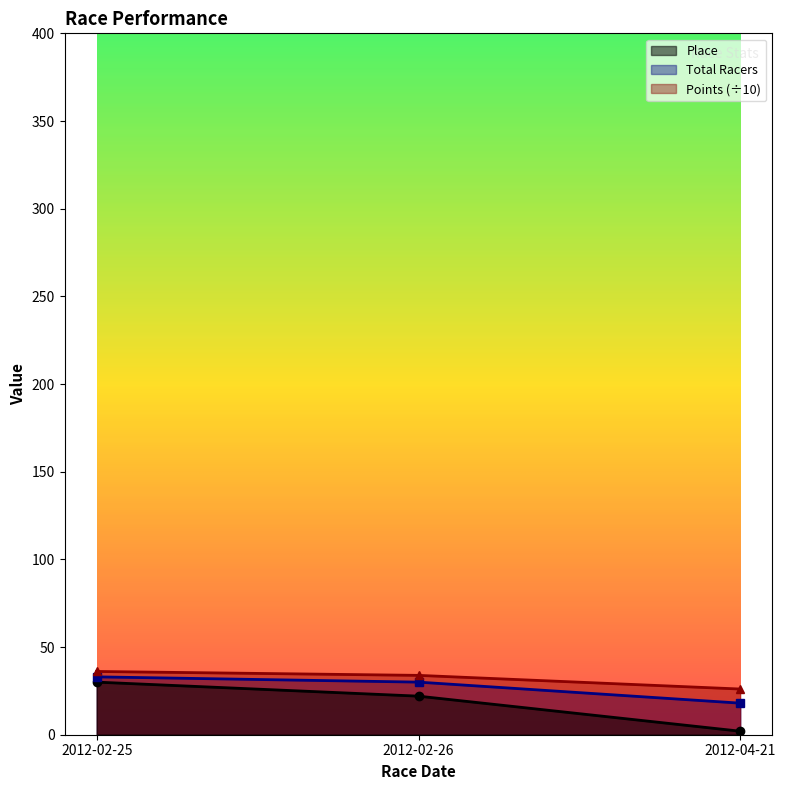

What is the minimum value shown in the chart?

2.0